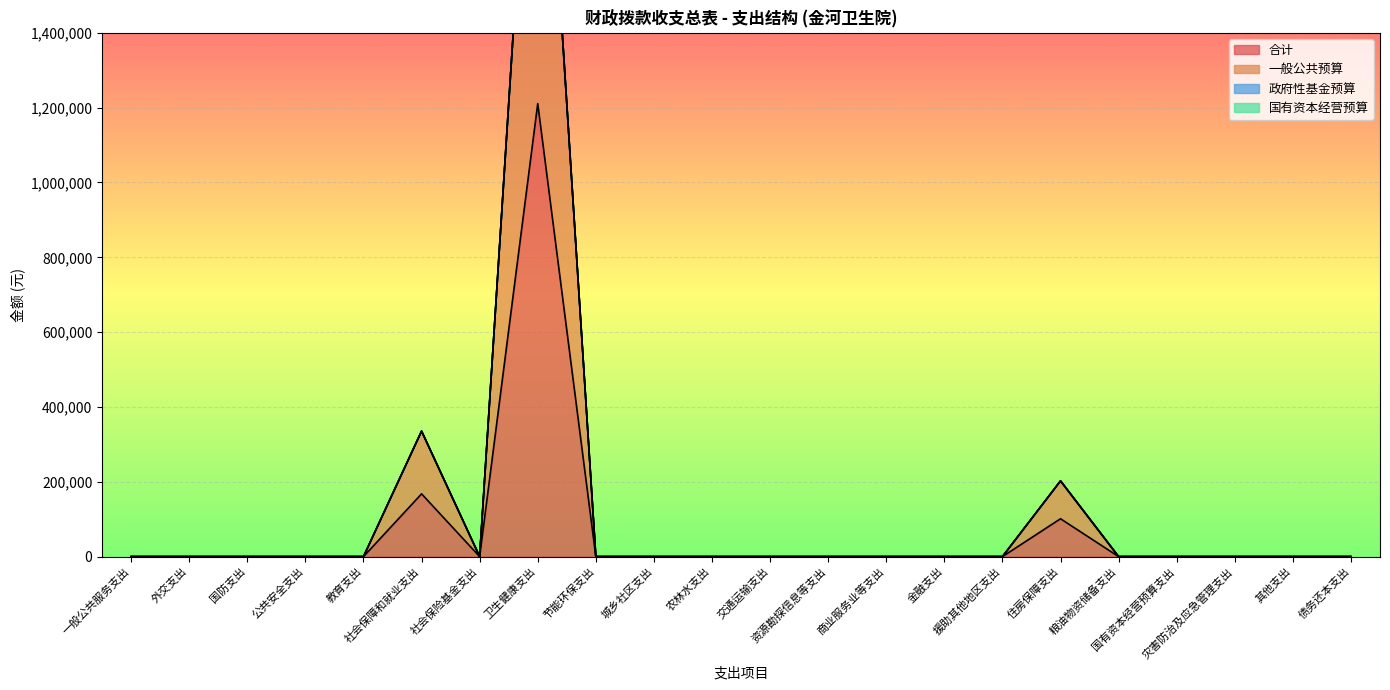

Which series has the largest total across all categories?

一般公共预算